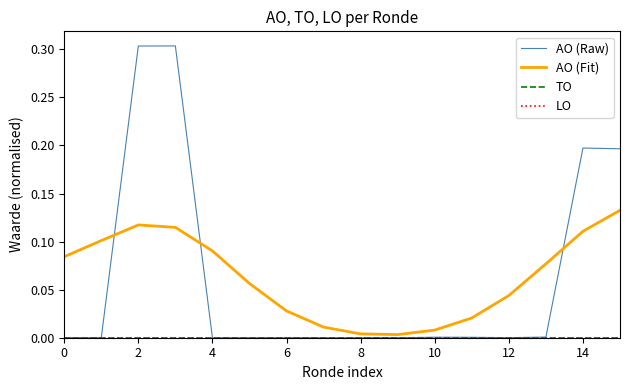

Does the chart have visible grid lines?

No